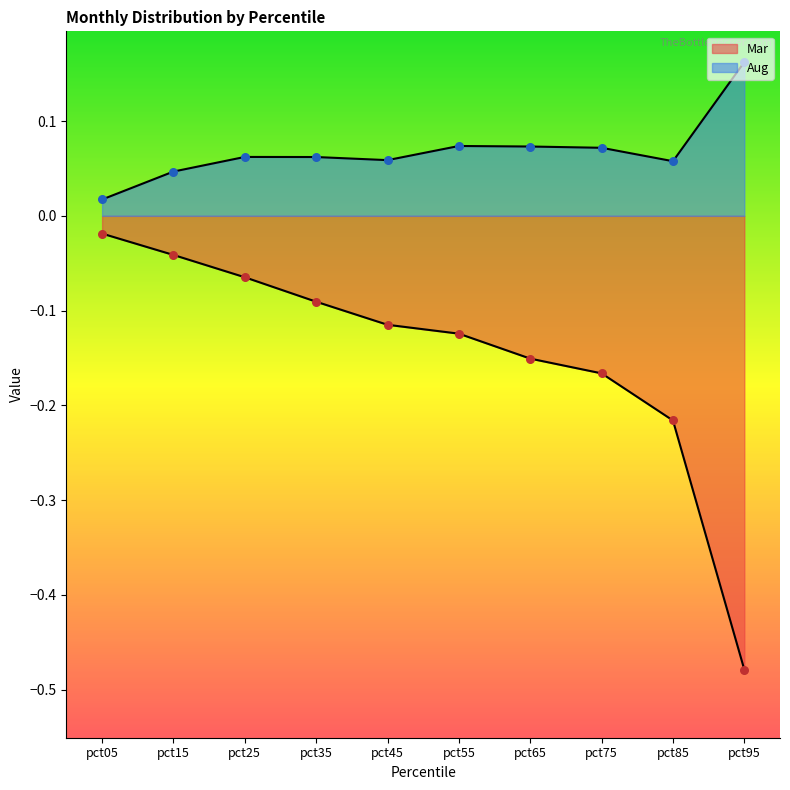

At which category is the sum across all series the highest?

pct15